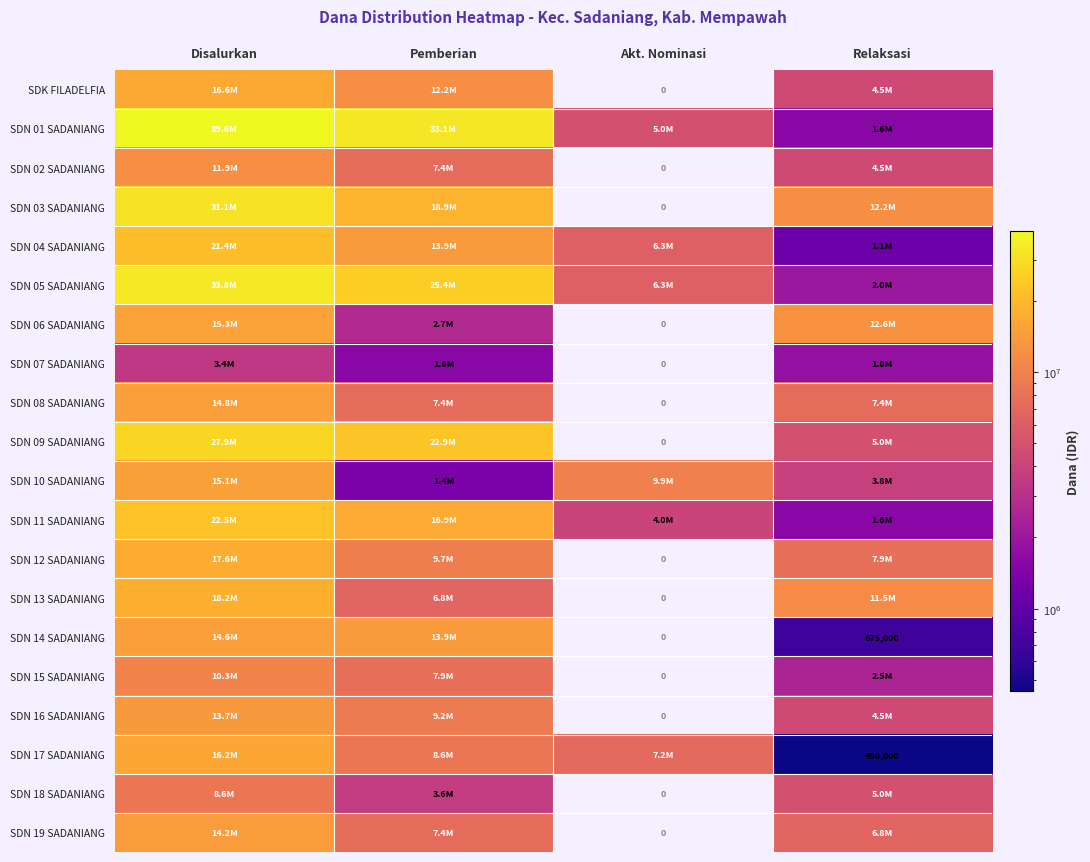

Which series changed the most between Disalurkan and Pemberian?

SDN 10 SADANIANG